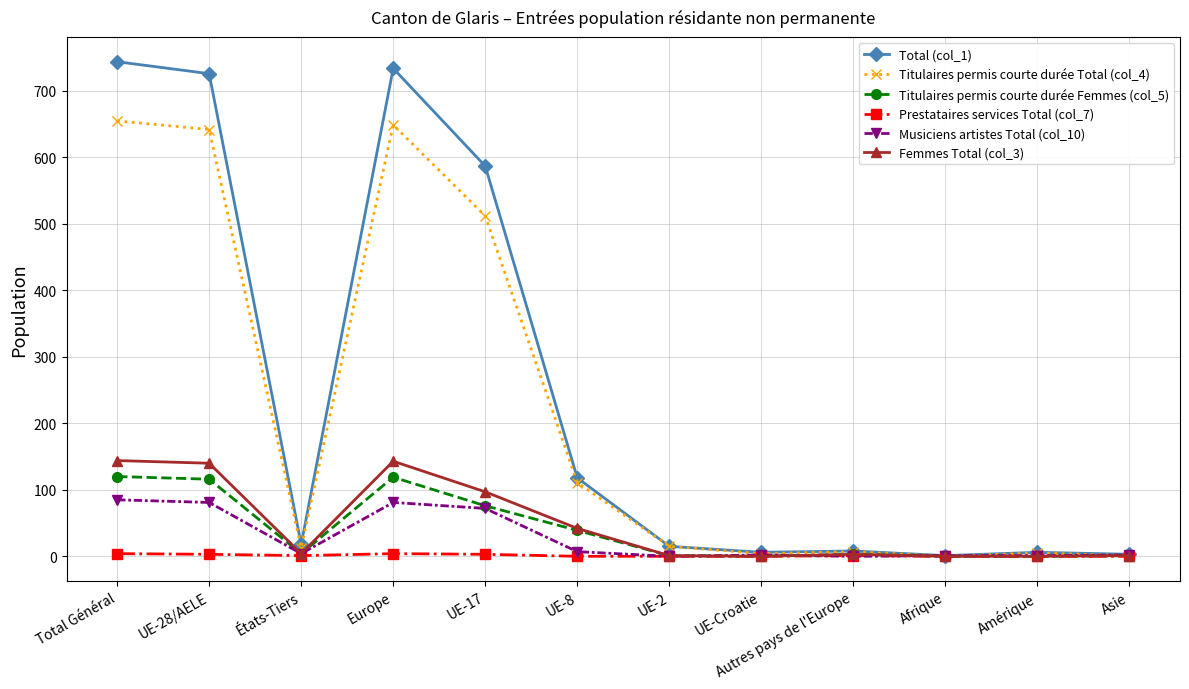

How many lines are shown in the chart?

6